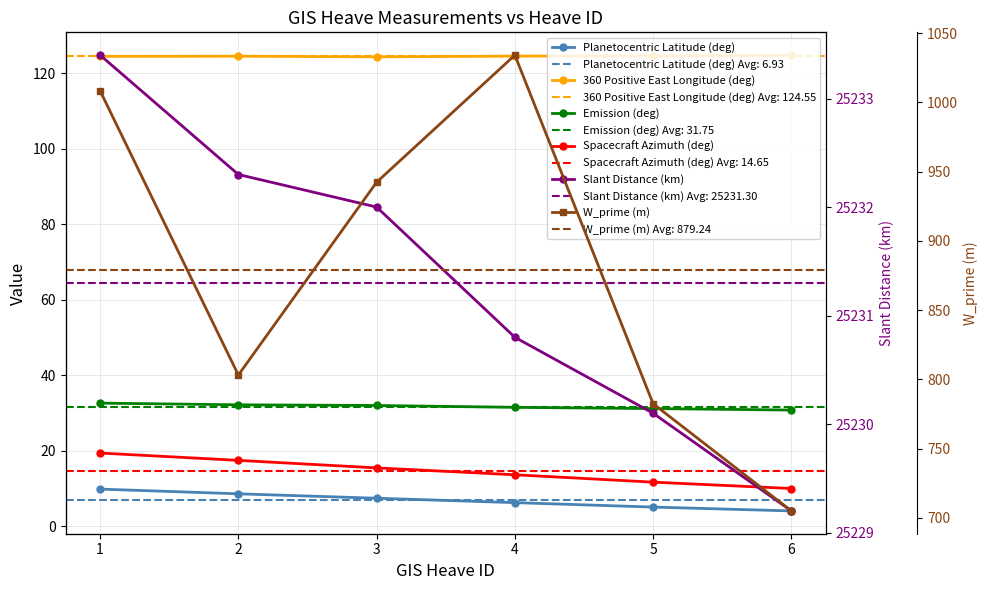

True or false: Emission (deg) has a value of 45.9 at 2.

False